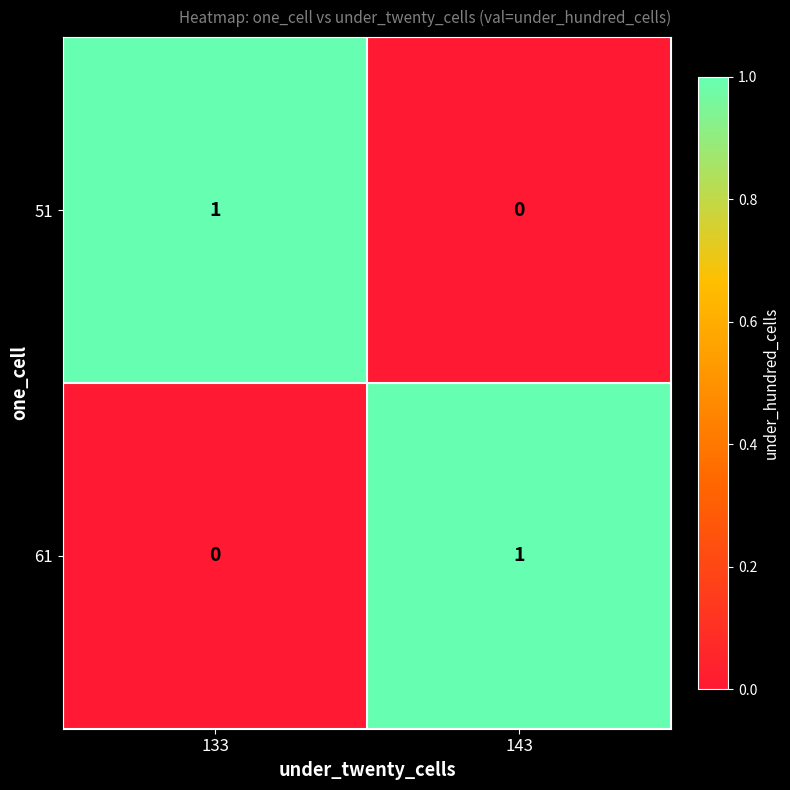

At 133, list the series in order from smallest to largest.

61, 51